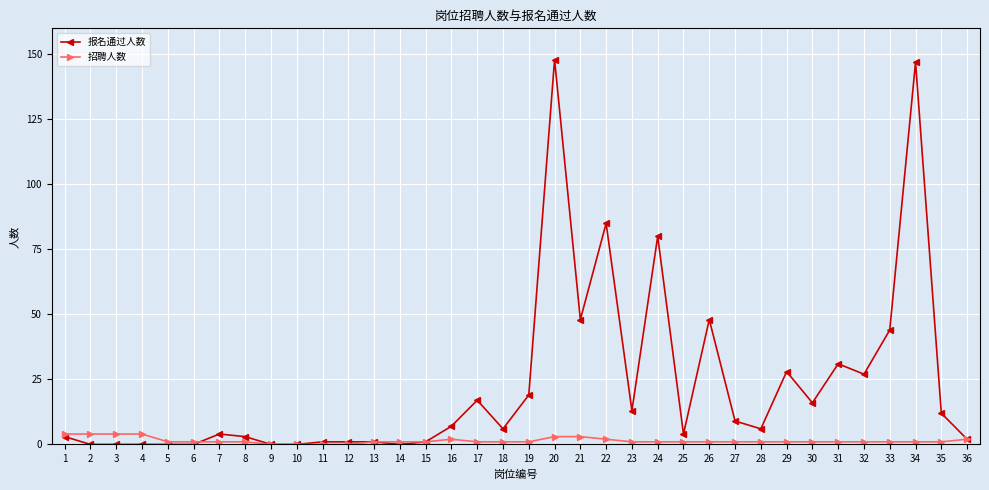

True or false: 报名通过人数 has a value of 80 at 24.

True